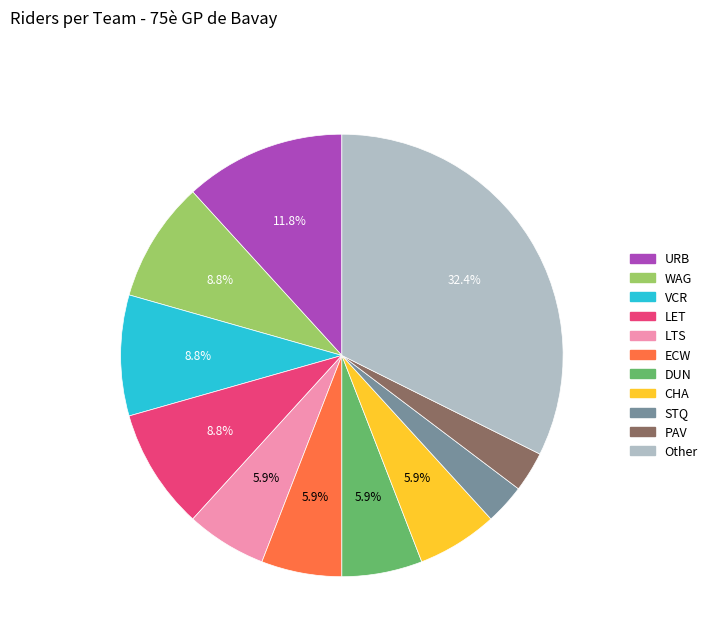

To the nearest percent, what is the average slice percentage?

9%